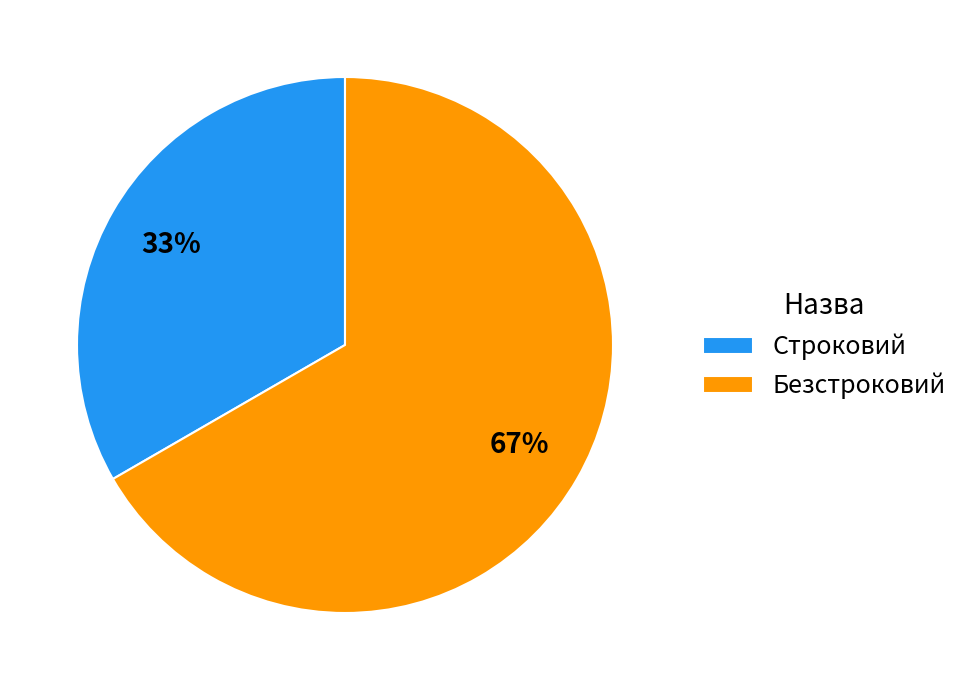

Which slice is the largest?

Безстроковий